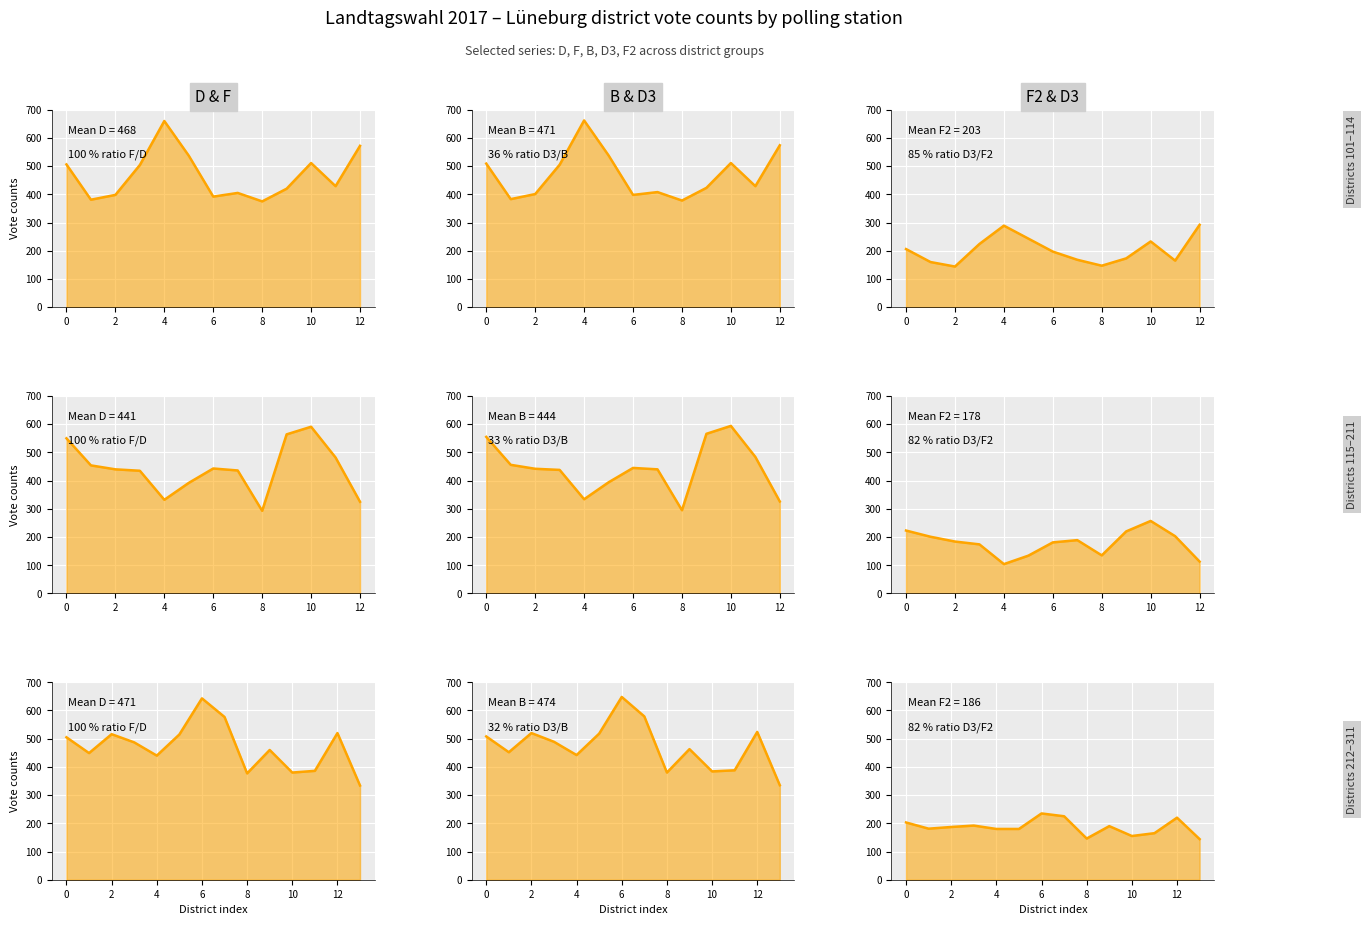

Is it true that D line equals 520 at 12?

True